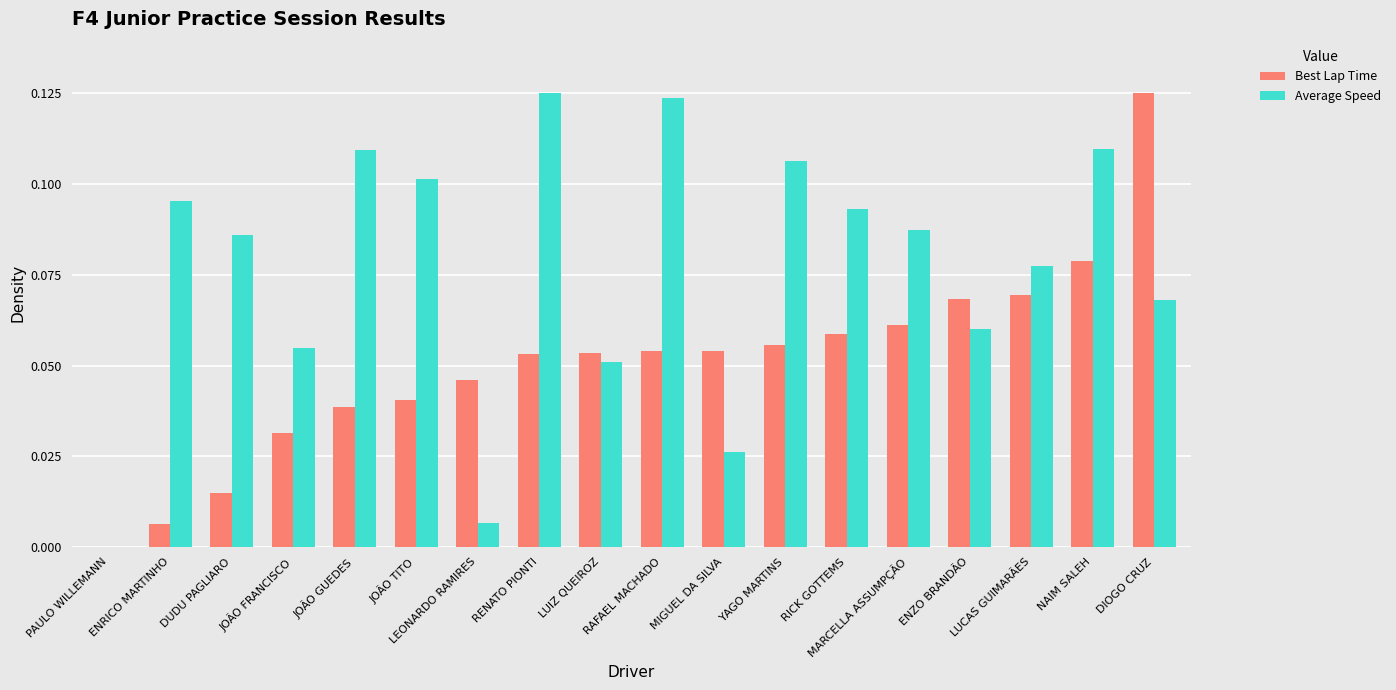

The Best Lap Time series shows 0.0 at LEONARDO RAMIRES. True or false?

True